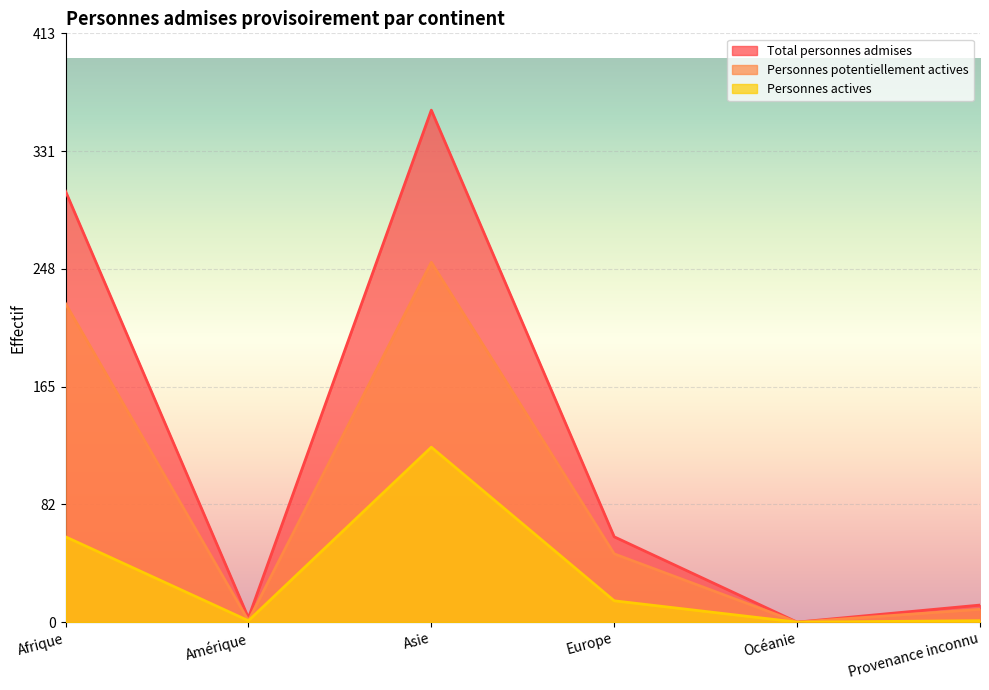

What is the difference between the highest and lowest values at Asie?

237